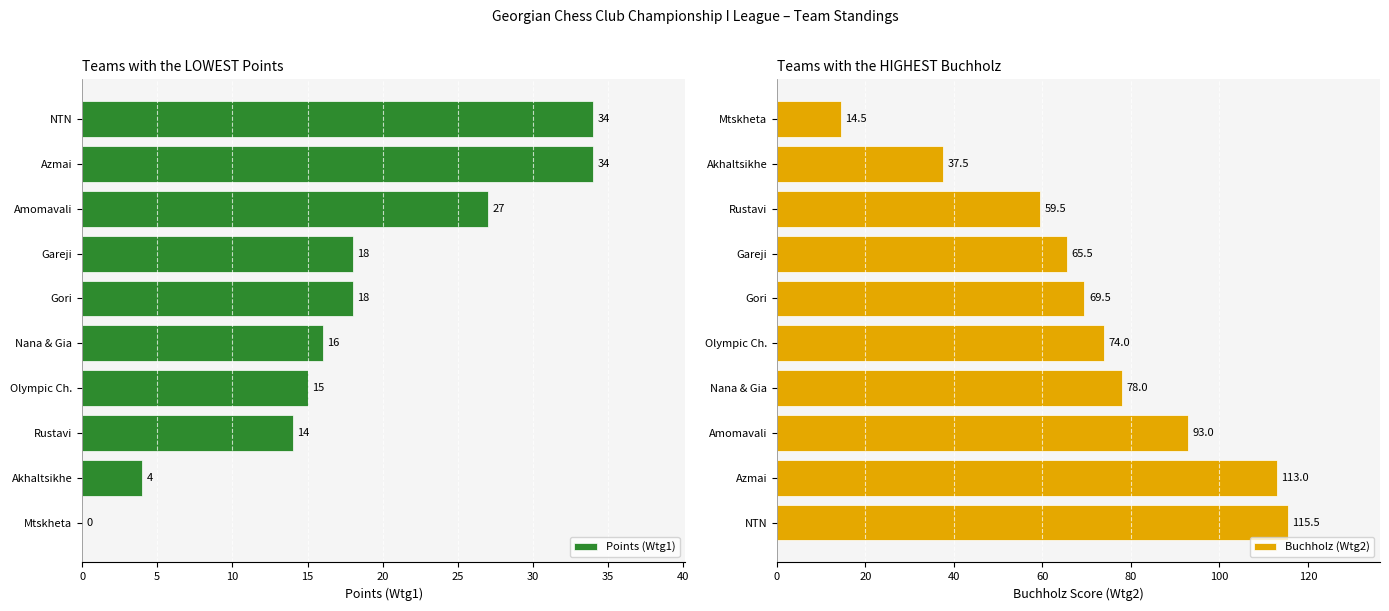

Reading right to left, what are all the values shown in this chart?

Points (Wtg1): 34.0	34.0	27.0	18.0	18.0	16.0	15.0	14.0	4.0	0.0
Buchholz (Wtg2): 14.5	37.5	59.5	65.5	69.5	74.0	78.0	93.0	113.0	115.5